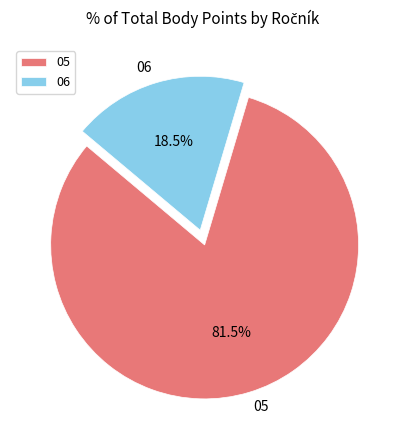

Is there a majority slice in this chart?

Yes